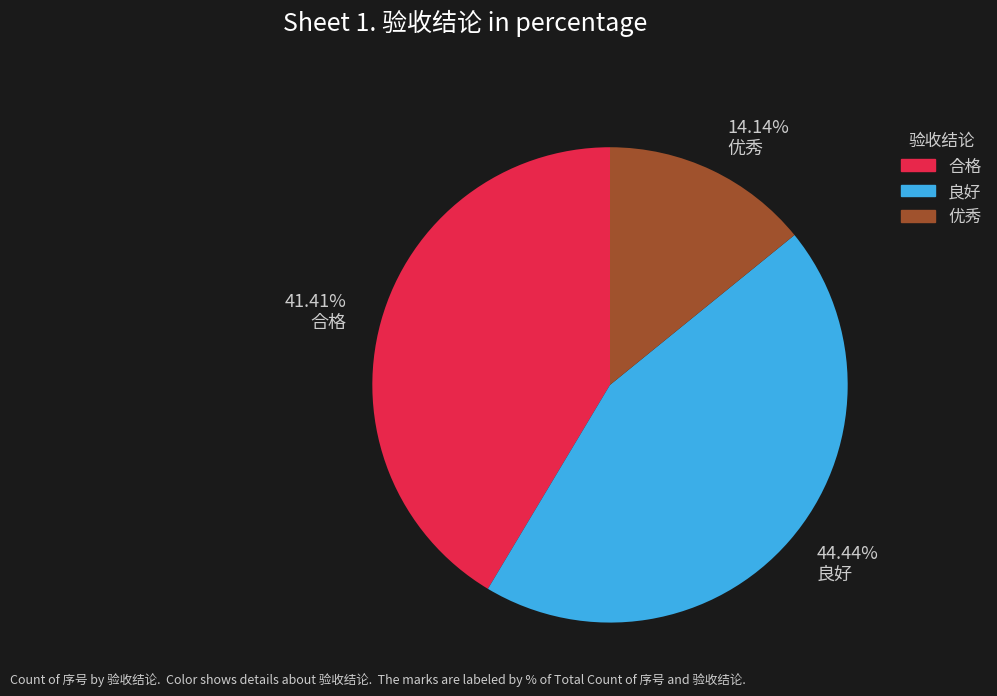

What is the largest slice in the pie chart?

良好